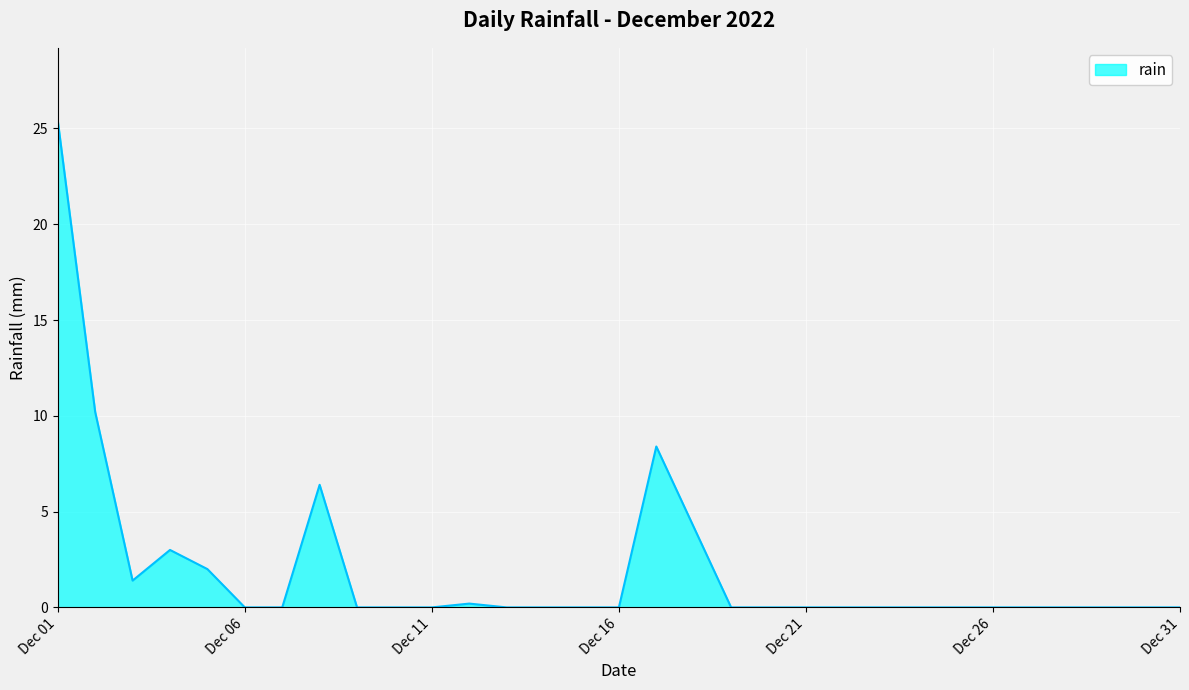

Does the chart display data point markers on the line(s)?

No